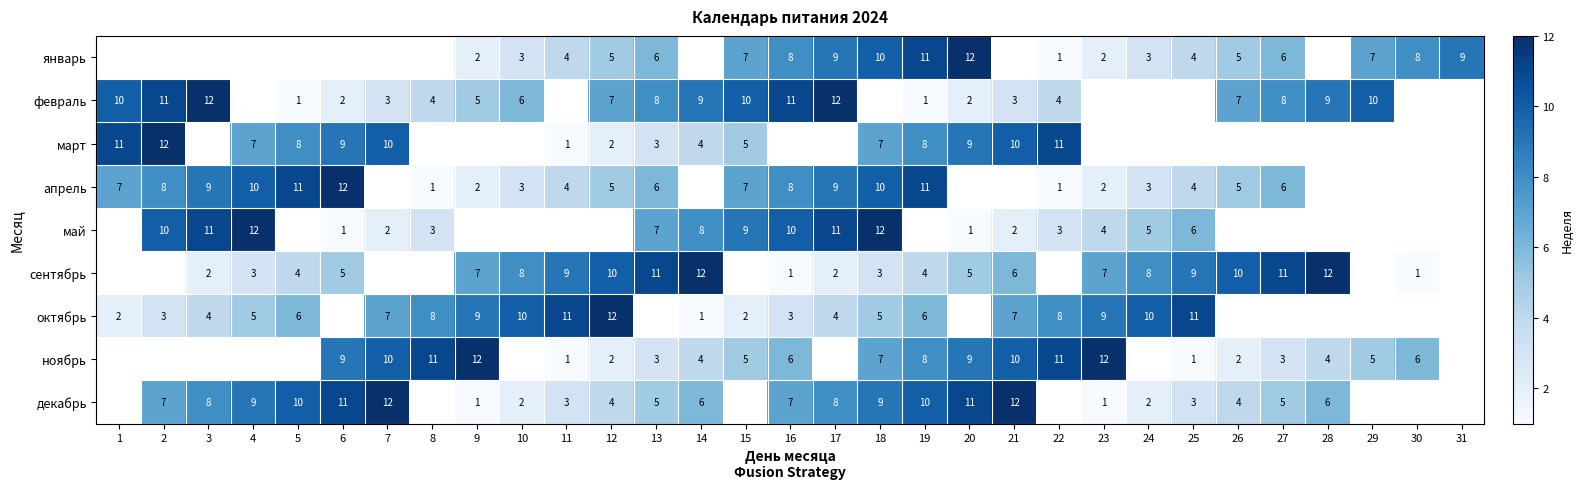

Between 8 and 5, which is larger?

5